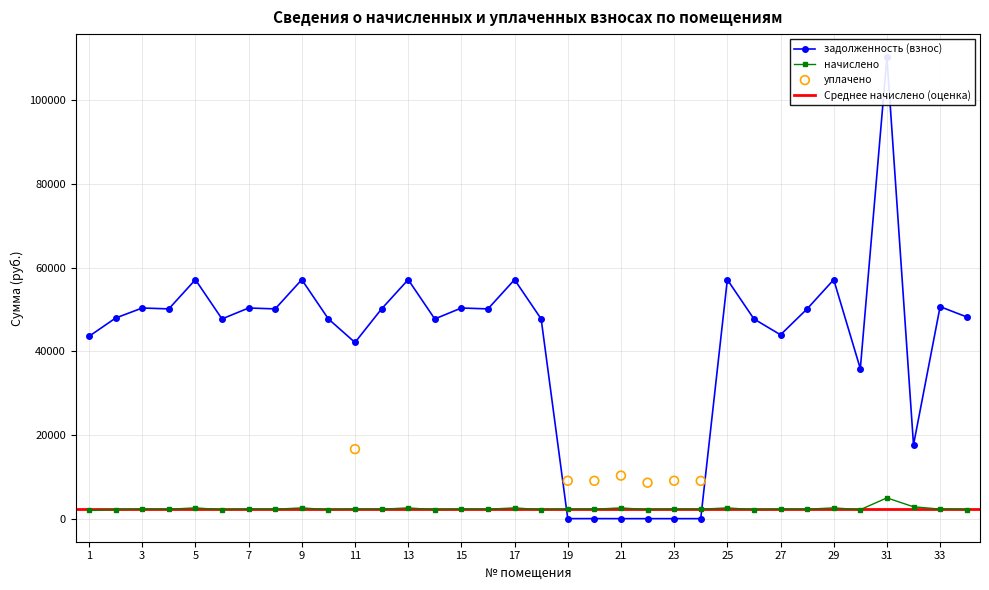

Which series has the largest total across all categories?

задолженность (взнос)